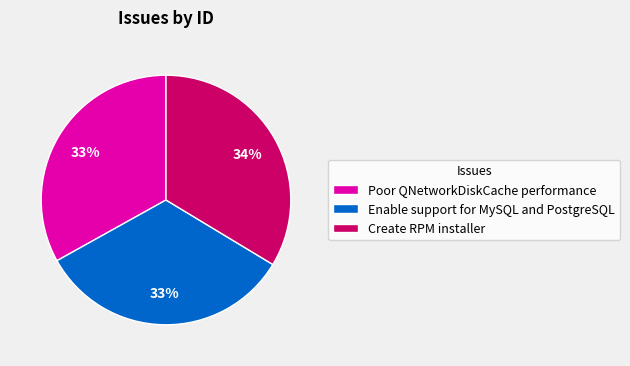

Which has a higher value, Poor QNetworkDiskCache performance or Create RPM installer?

Create RPM installer